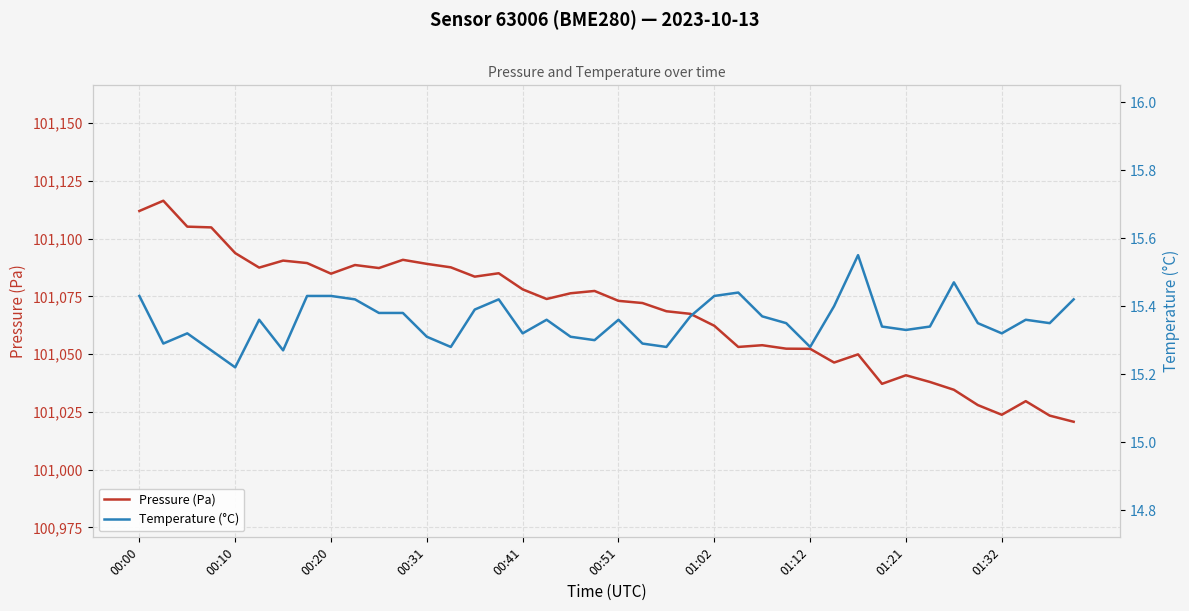

Is it true that Pressure (Pa) equals 101078.0 at 00:41?

True